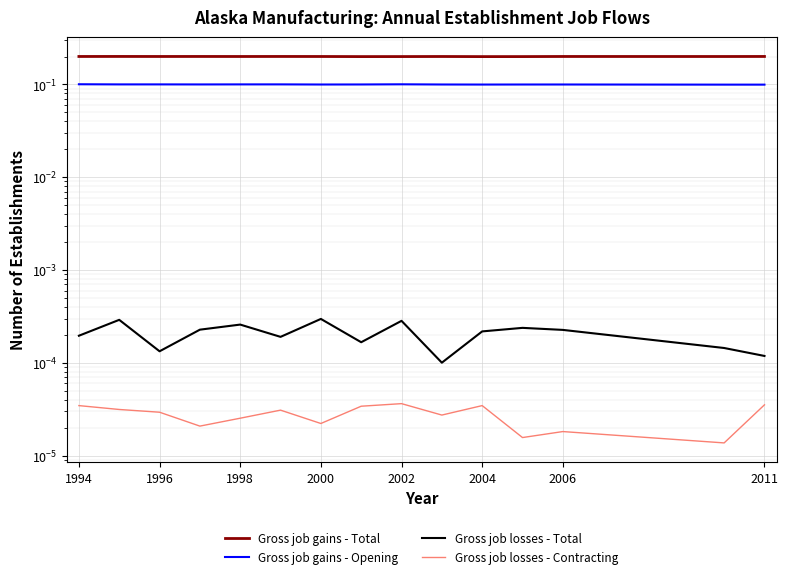

True or false: Gross job gains - Total has more than 1 interior local peaks.

True